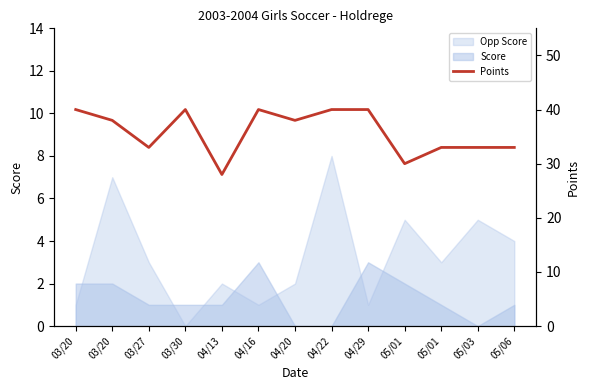

What is the maximum value shown in the chart?

40